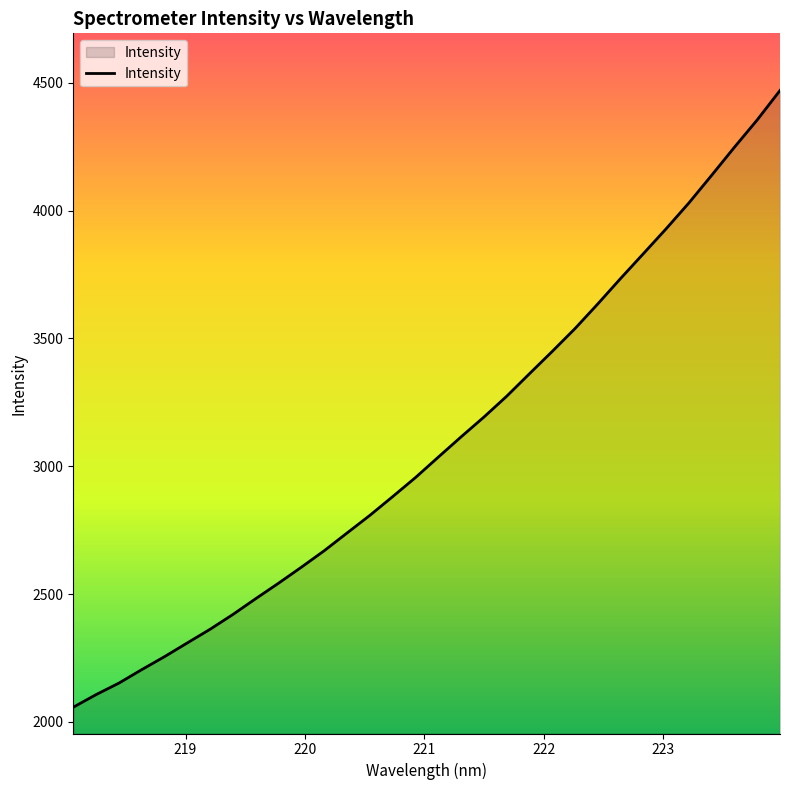

What is the greatest value displayed?

4470.5